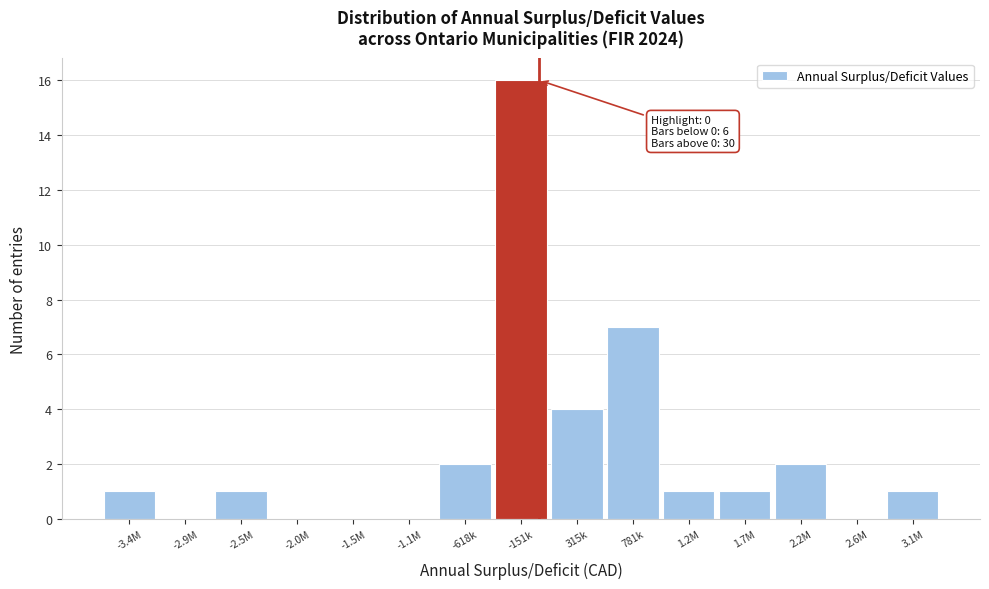

Reading right to left, list all the values displayed in this chart.

3.1M=1	2.6M=0	2.2M=2	1.7M=1	1.2M=1	781k=7	315k=4	-151k=16	-618k=2	-1.1M=0	-1.5M=0	-2.0M=0	-2.5M=1	-2.9M=0	-3.4M=1